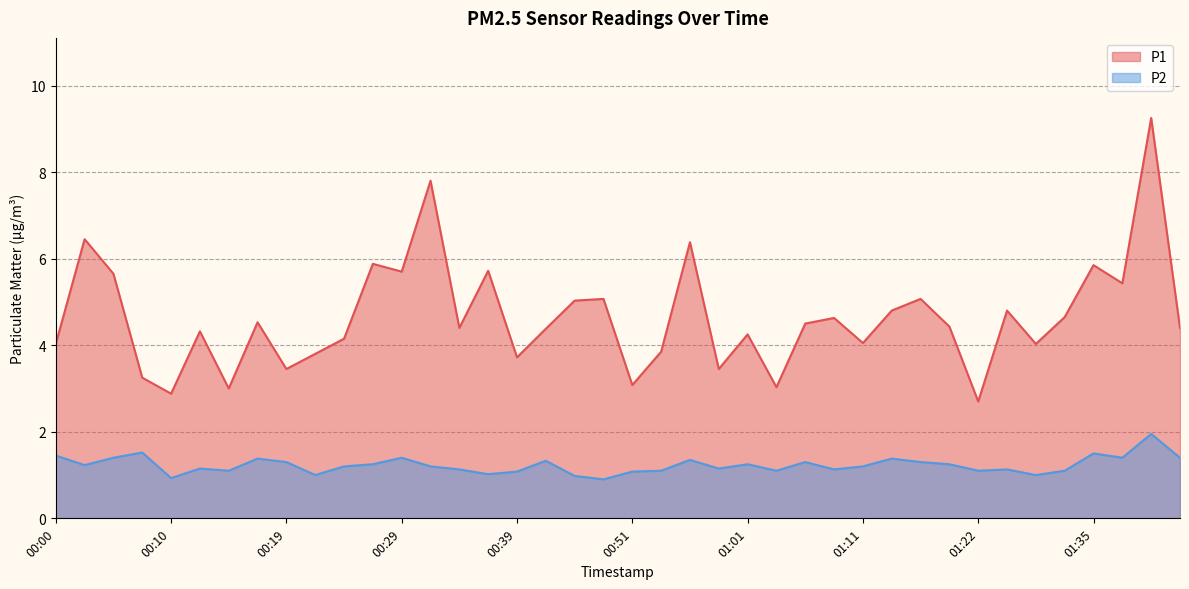

List the series in order of their peak value, highest first.

P1, P2